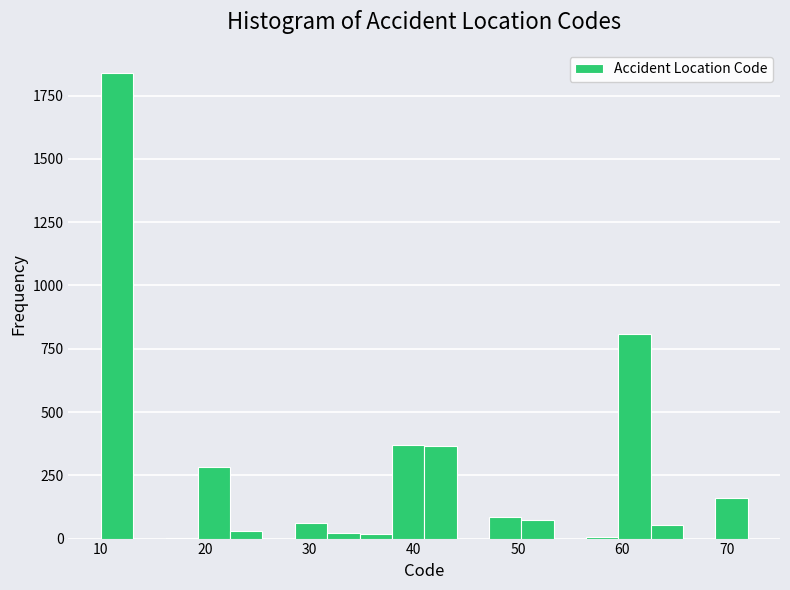

Read against the x-axis, roughly where is the centre of the tallest bar?

12